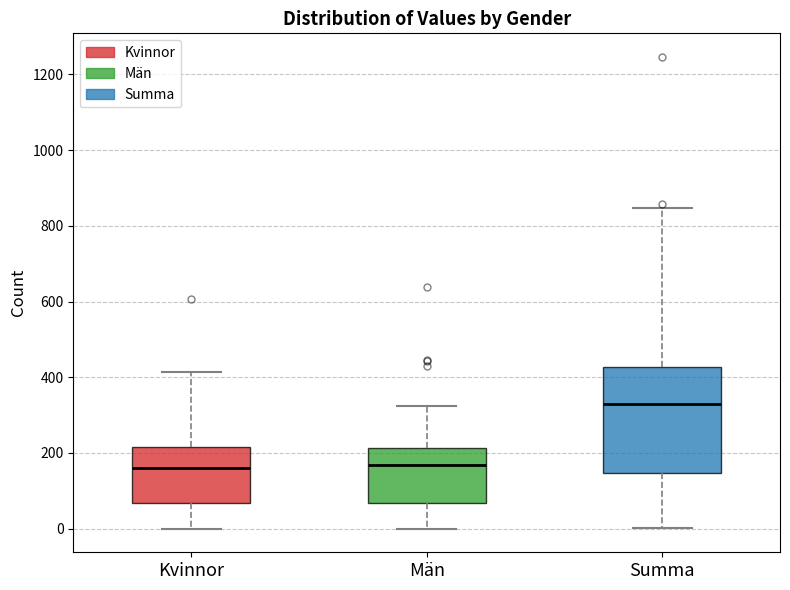

Reading left to right, transcribe this box plot: for each box, give where its median line is, the range the box spans, and where its two whiskers end, as read against the y-axis. The values are not printed on the chart, so give them approximately, as read against the axis.

Kvinnor: median 160, box 60 to 220, whiskers 0 to 420
Män: median 160, box 60 to 220, whiskers 0 to 320
Summa: median 320, box 140 to 420, whiskers 0 to 840